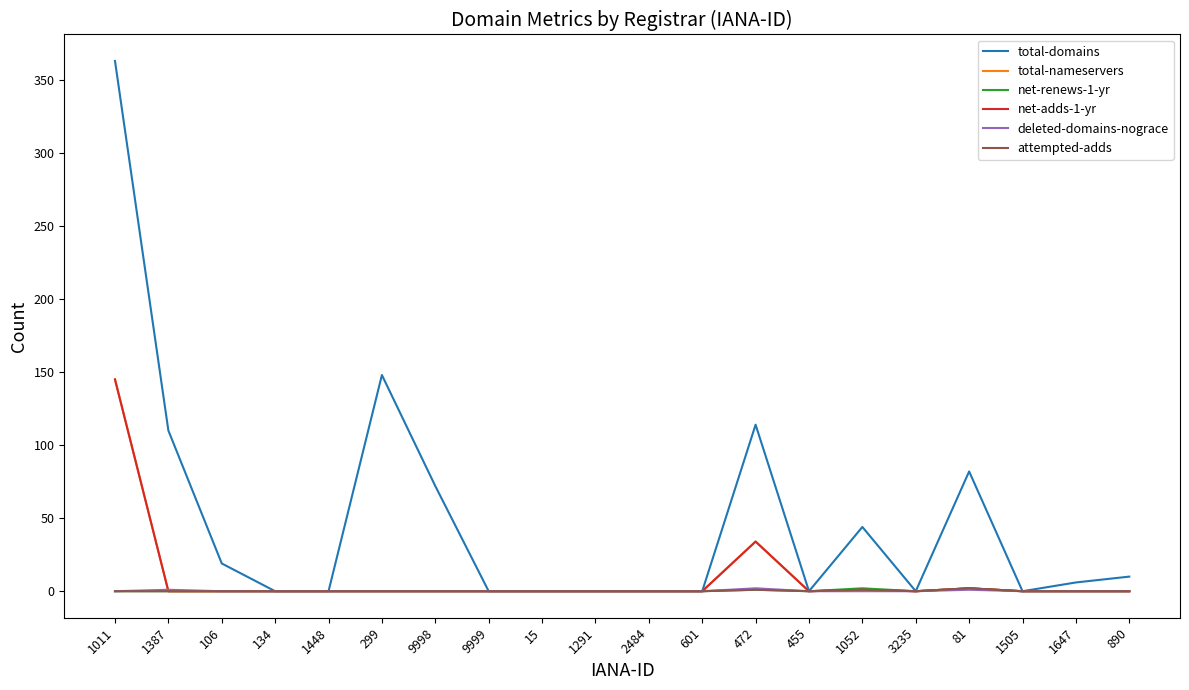

What is the label of the 4th point from the right?

81